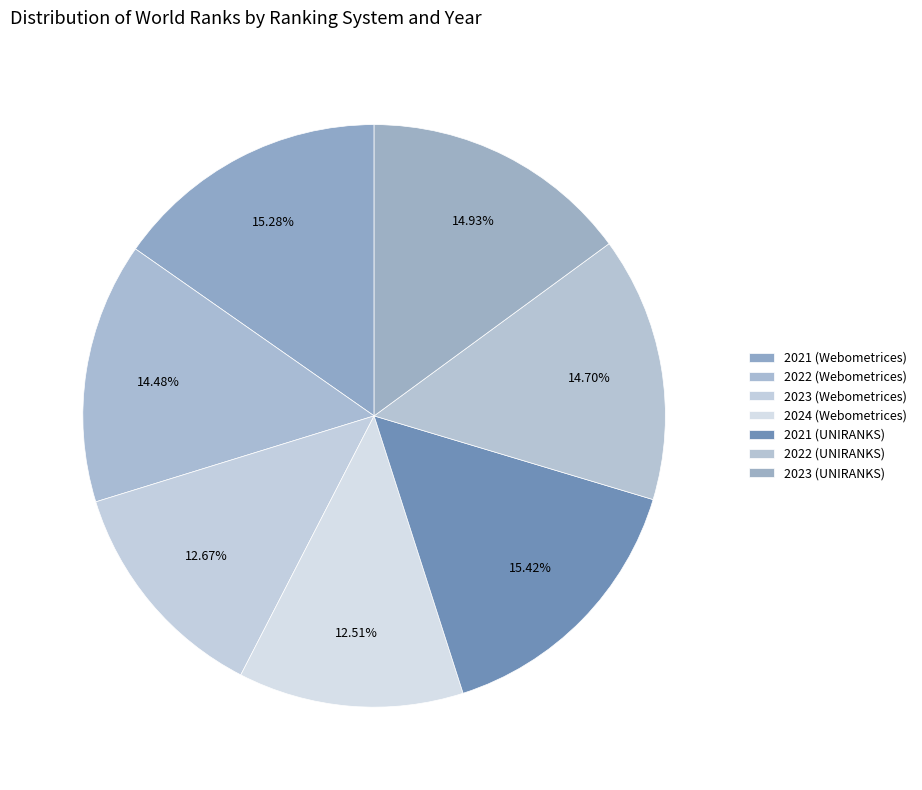

Count the number of slices in the pie.

7